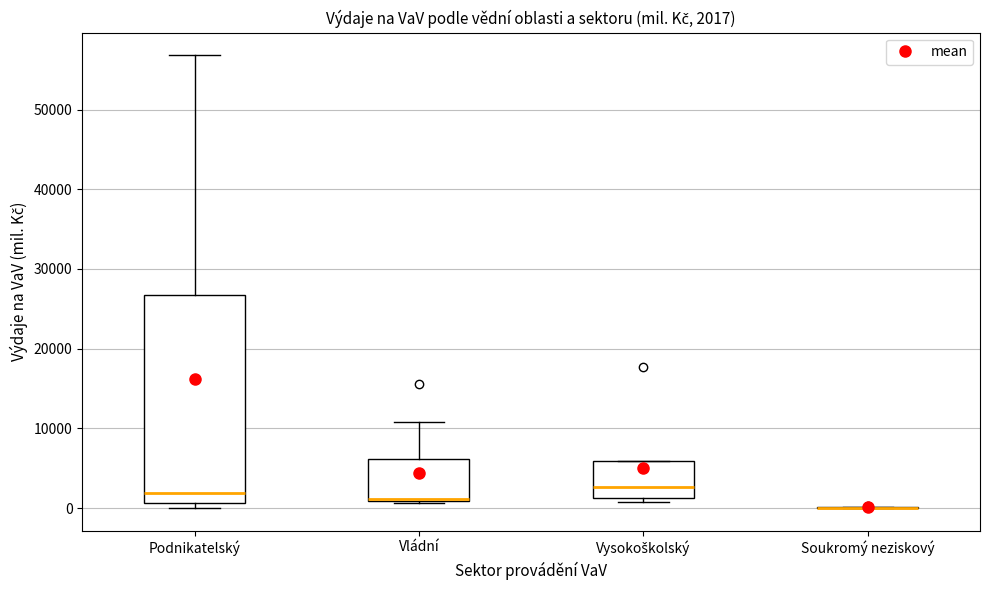

Comparing the boxes themselves (not the whiskers), which one is the tallest?

Podnikatelský